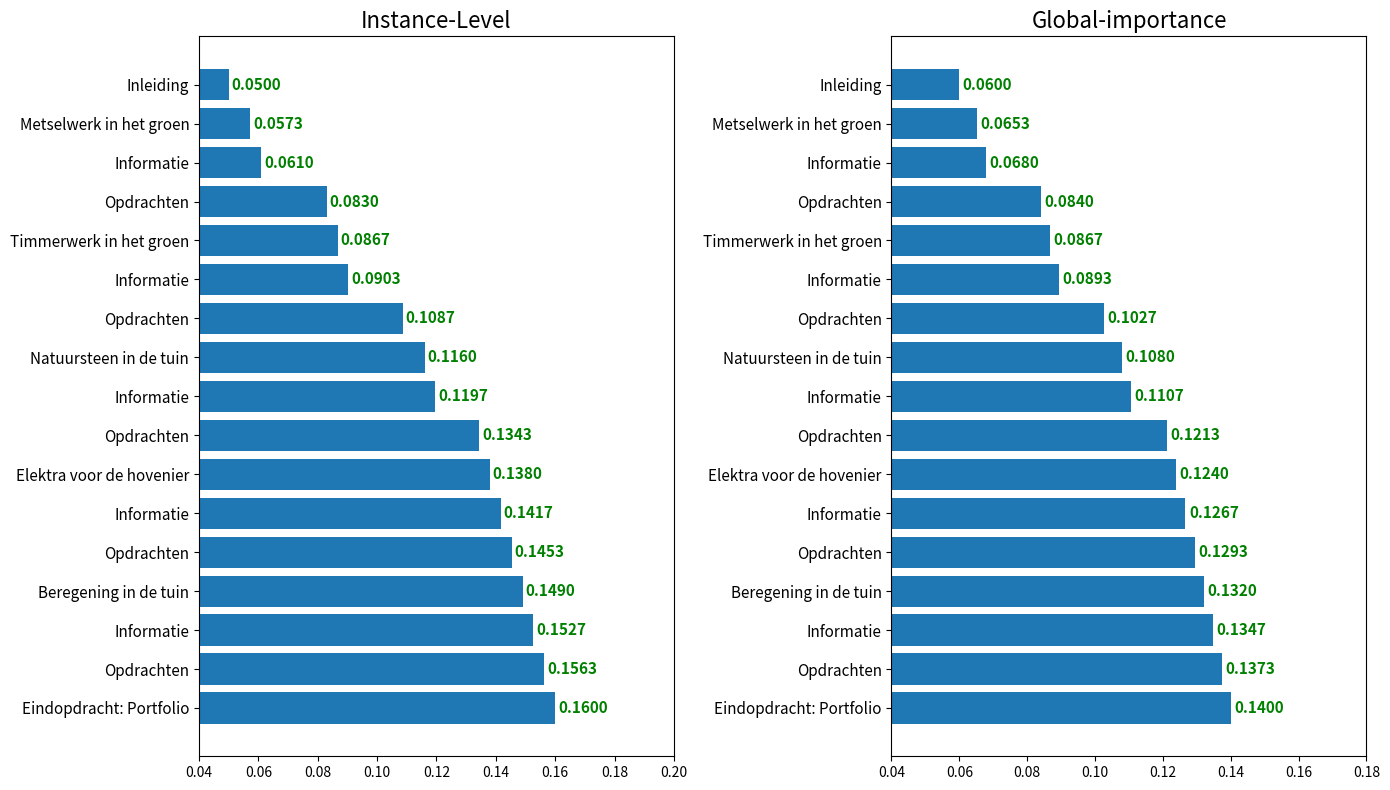

What is the value of the 6th bar from the left?

0.1